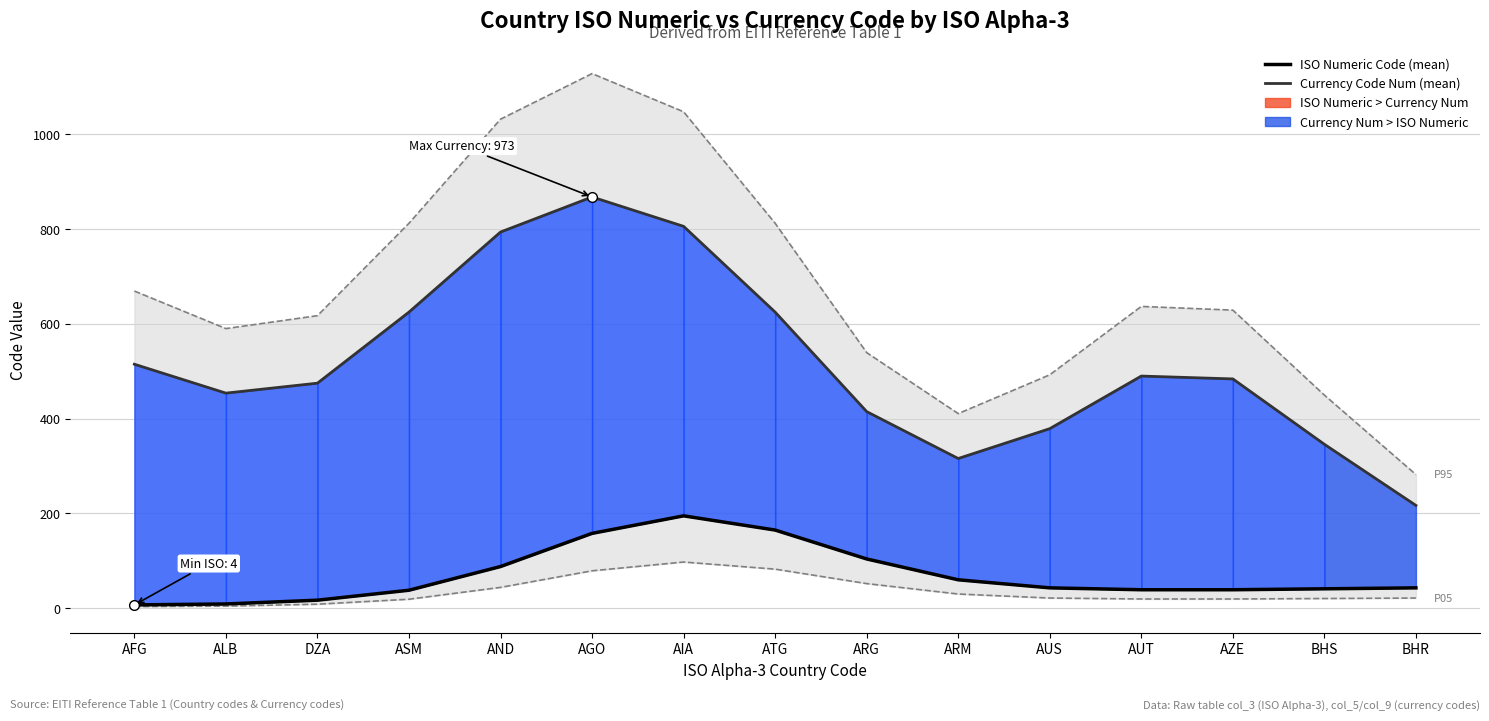

True or false: Currency Code Num and ISO Numeric Code cross at least once.

False